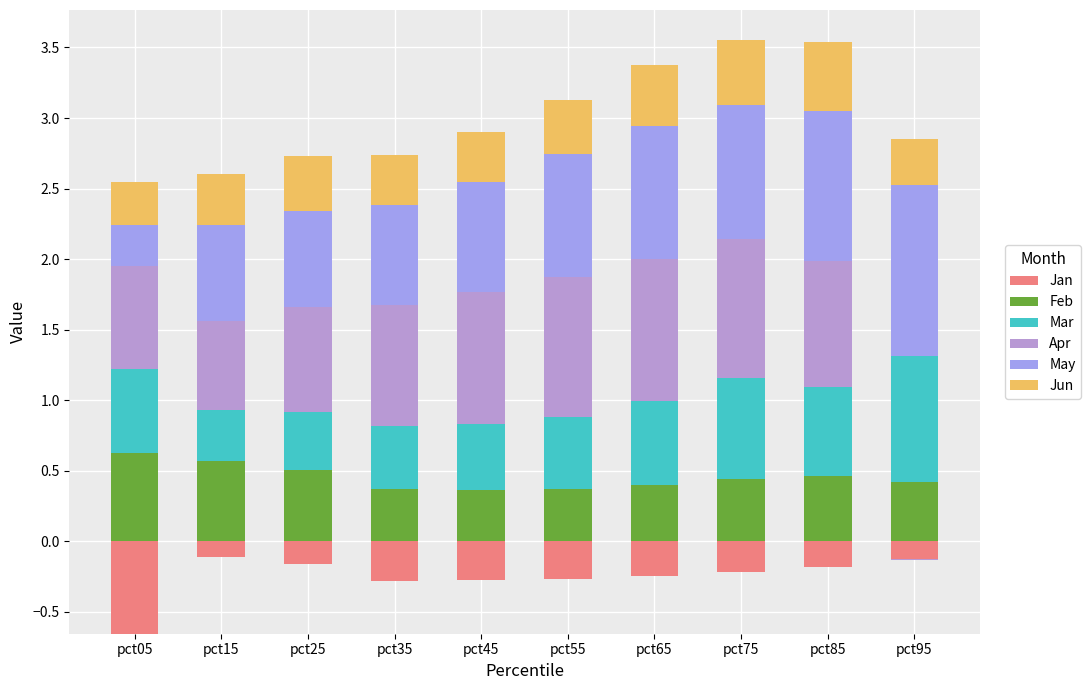

Which label corresponds to the largest value in the chart?

pct95